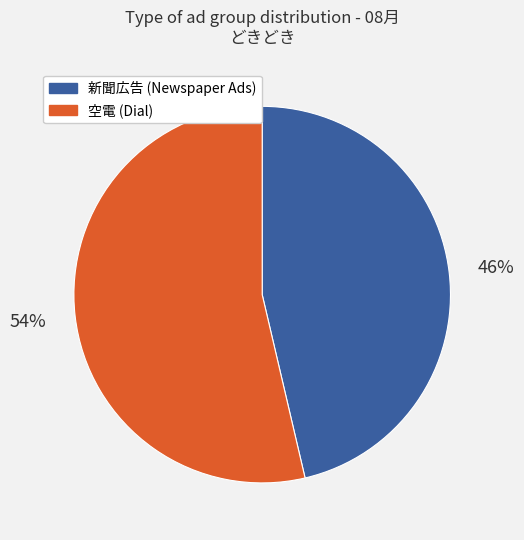

Is there a majority slice in this chart?

Yes